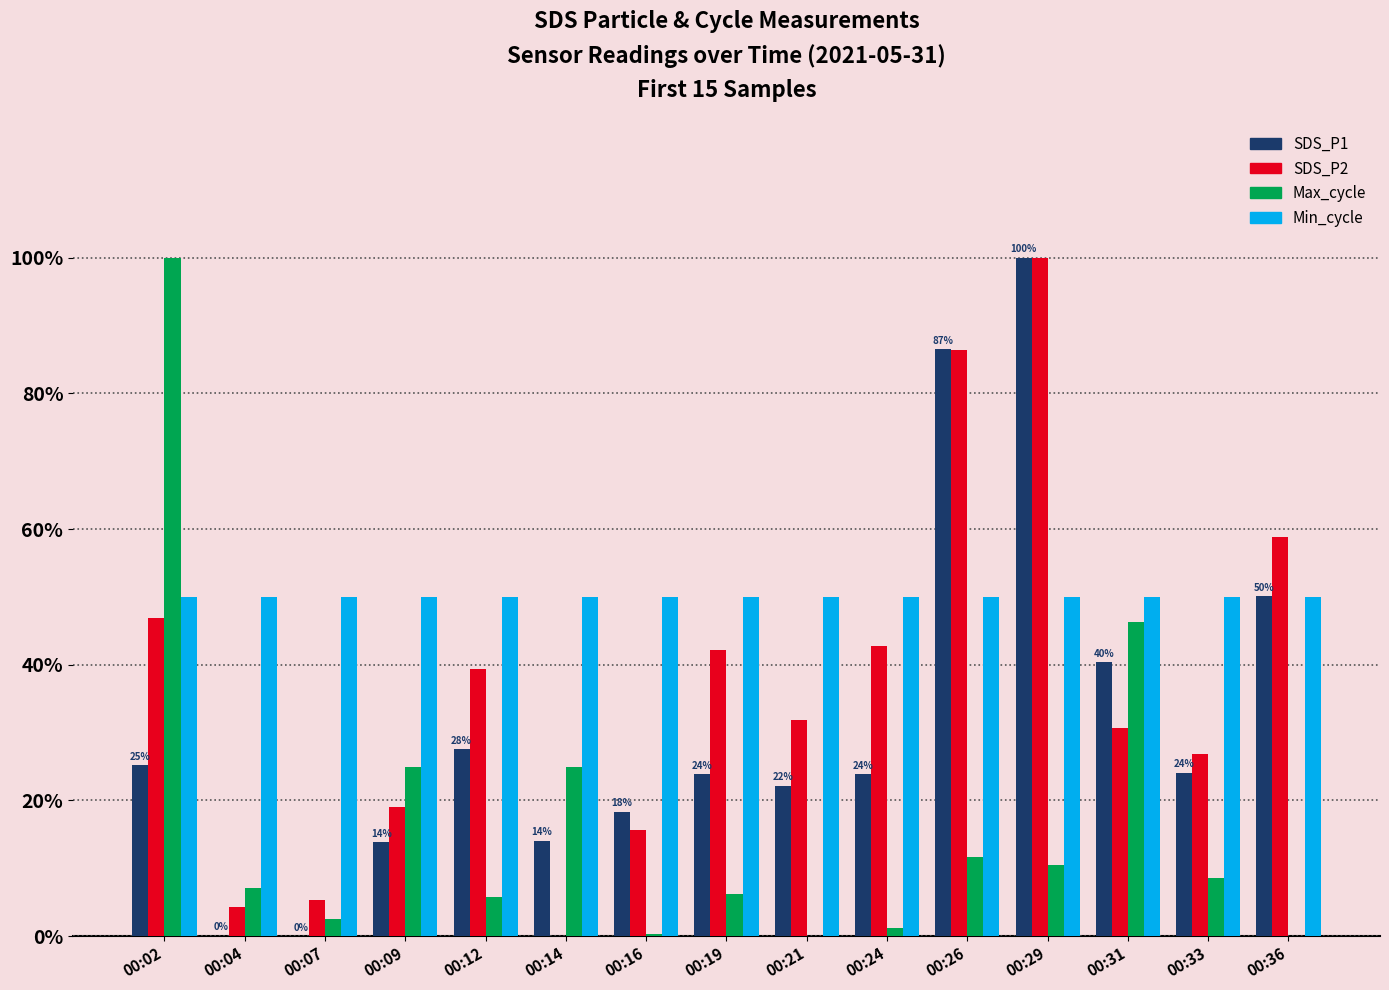

Which series changed the most between 00:07 and 00:33?

SDS_P1